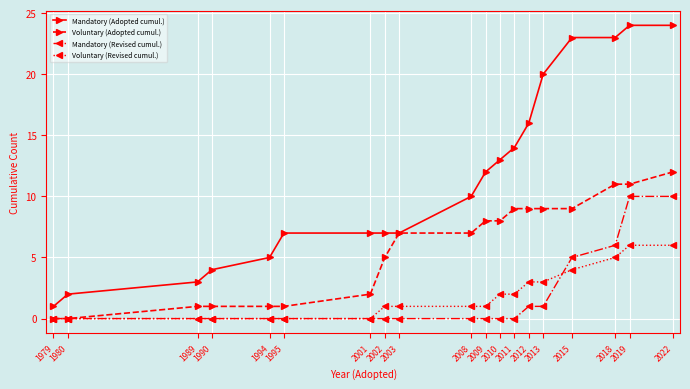

Is the value of Voluntary (Adopted cumul.) at 2010 greater than the value of Voluntary (Revised cumul.) at 2015?

Yes